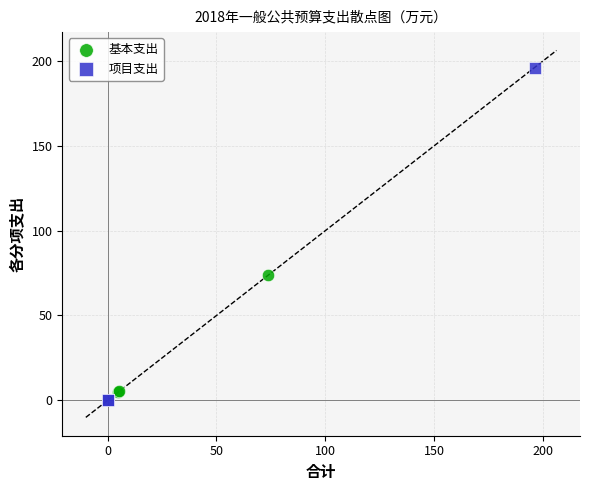

What are all the series names shown in the legend?

基本支出, 项目支出